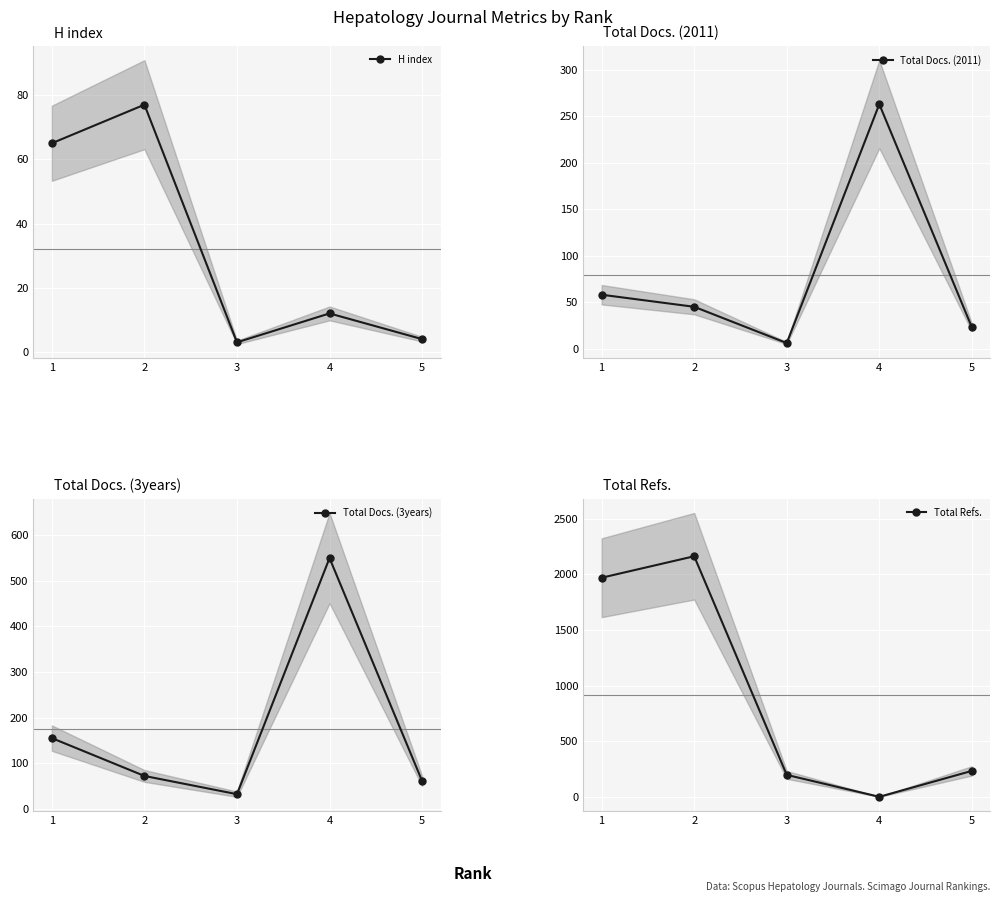

Reading right to left, extract all data points from this chart.

H index: 5=4	4=12	3=3	2=77	1=65
Total Docs. (2011): 5=23	4=263	3=6	2=45	1=58
Total Docs. (3years): 5=61	4=550	3=32	2=72	1=155
Total Refs.: 5=233	4=0	3=197	2=2162	1=1969